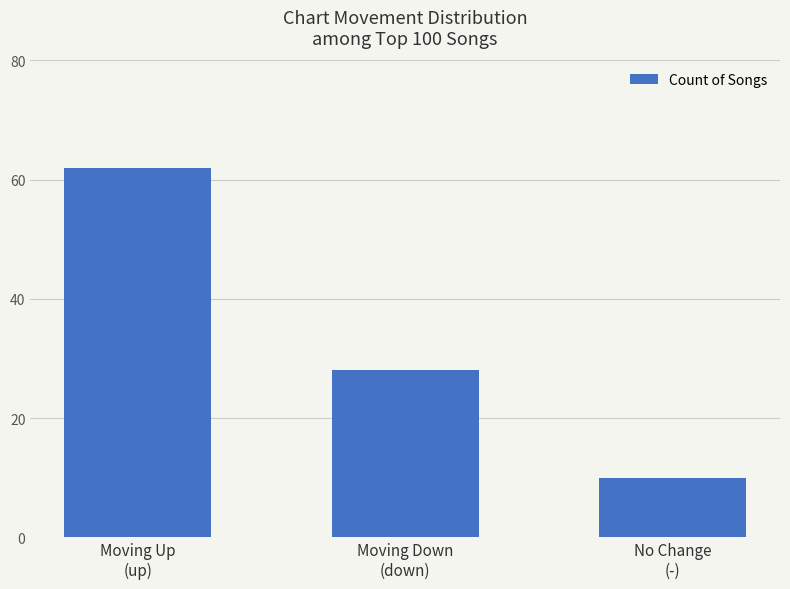

How many values are between 10 and 62?

3